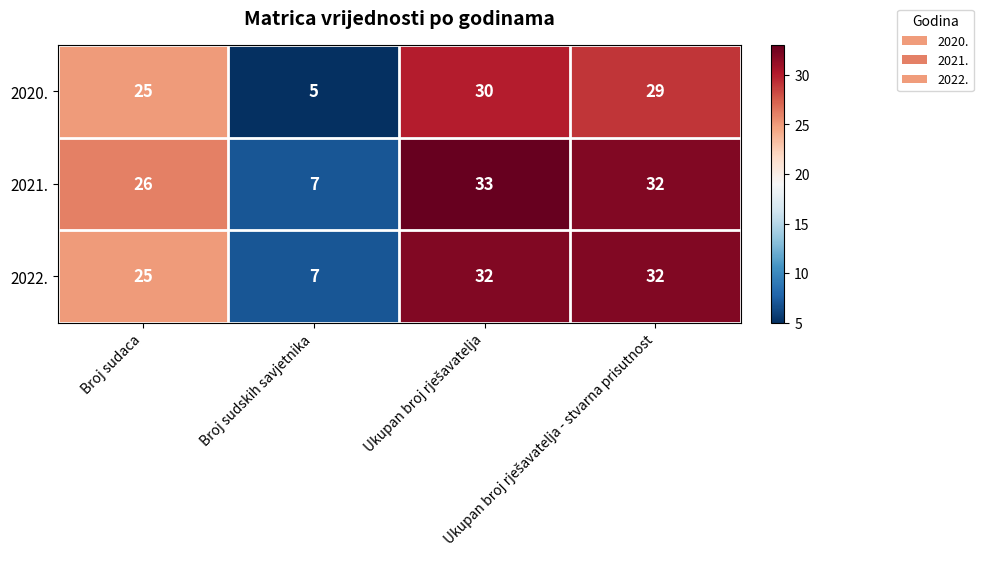

What is the difference between the second highest and minimum values in the 2021. series?

25